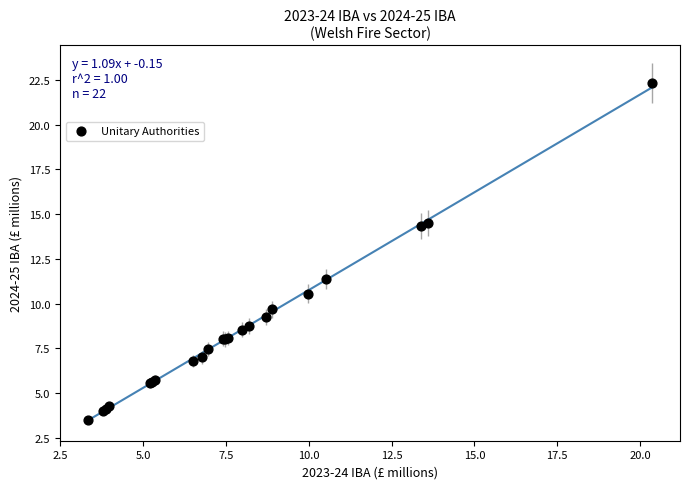

What Y value in the scatter plot is closest to 12?

11.4